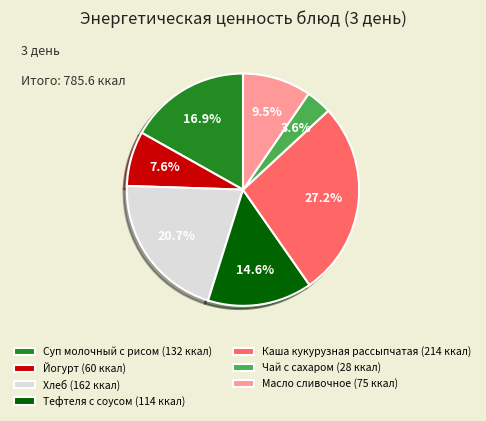

Does Чай с сахаром account for over 50% of the chart?

No